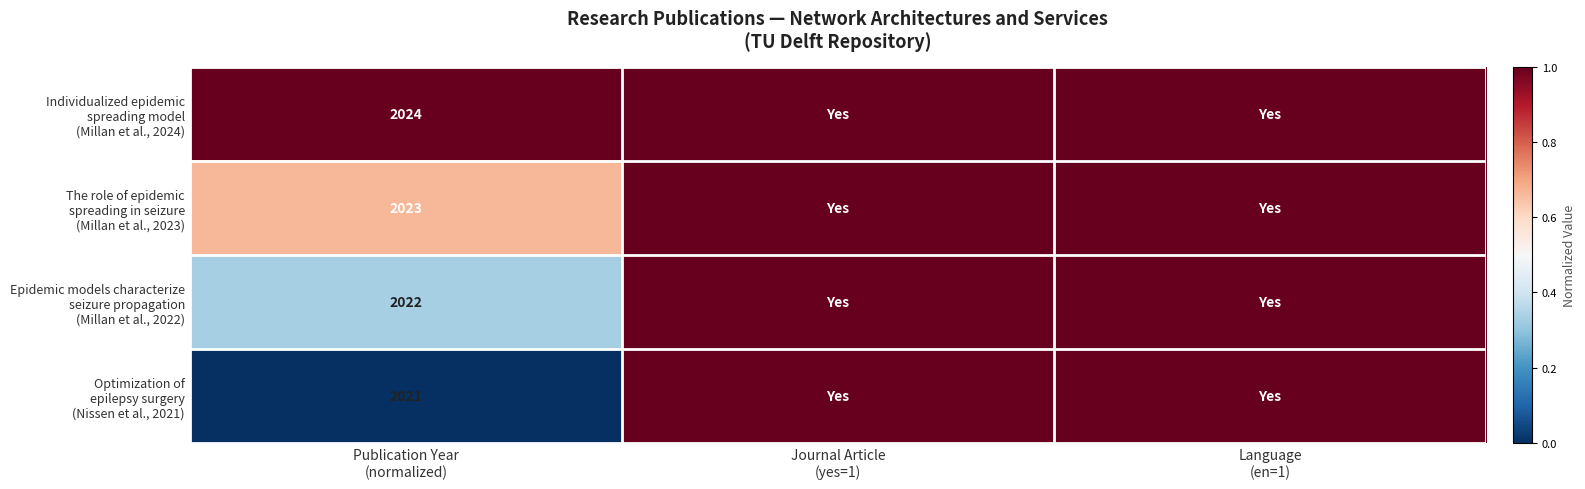

Rank the categories by Optimization of epilepsy surgery (Nissen et al., 2021) value from highest to lowest.

Journal Article (yes=1), Language (en=1), Publication Year (normalized)